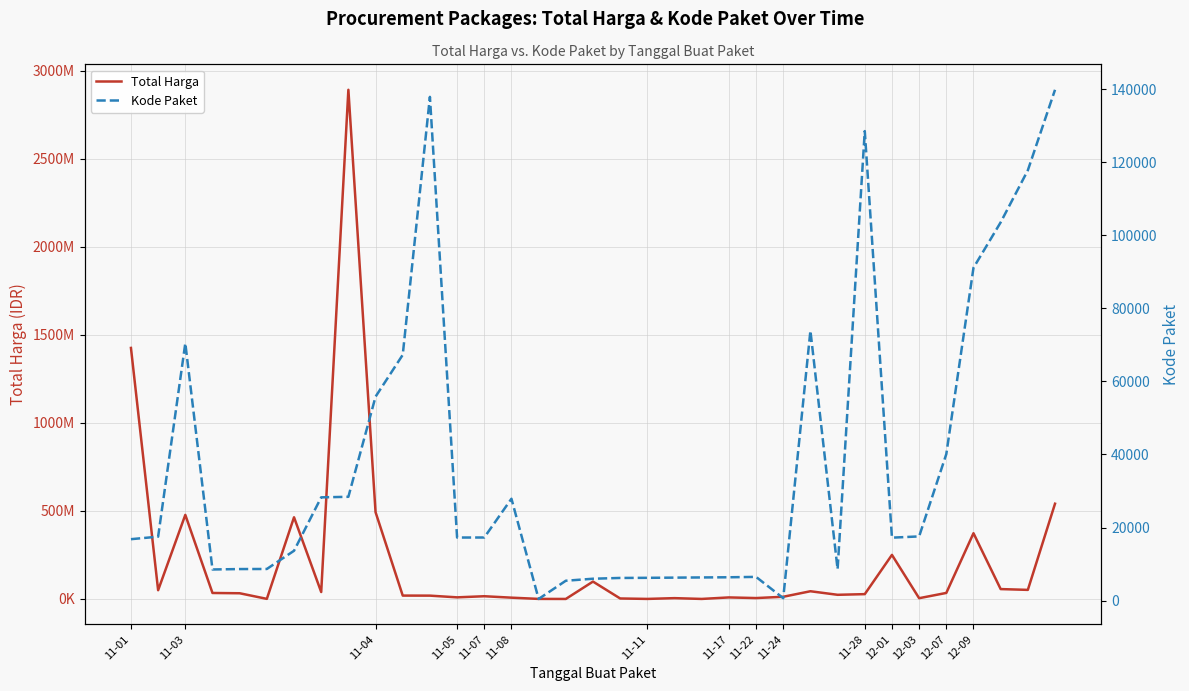

List the series in order of their overall mean, highest first.

Total Harga, Kode Paket